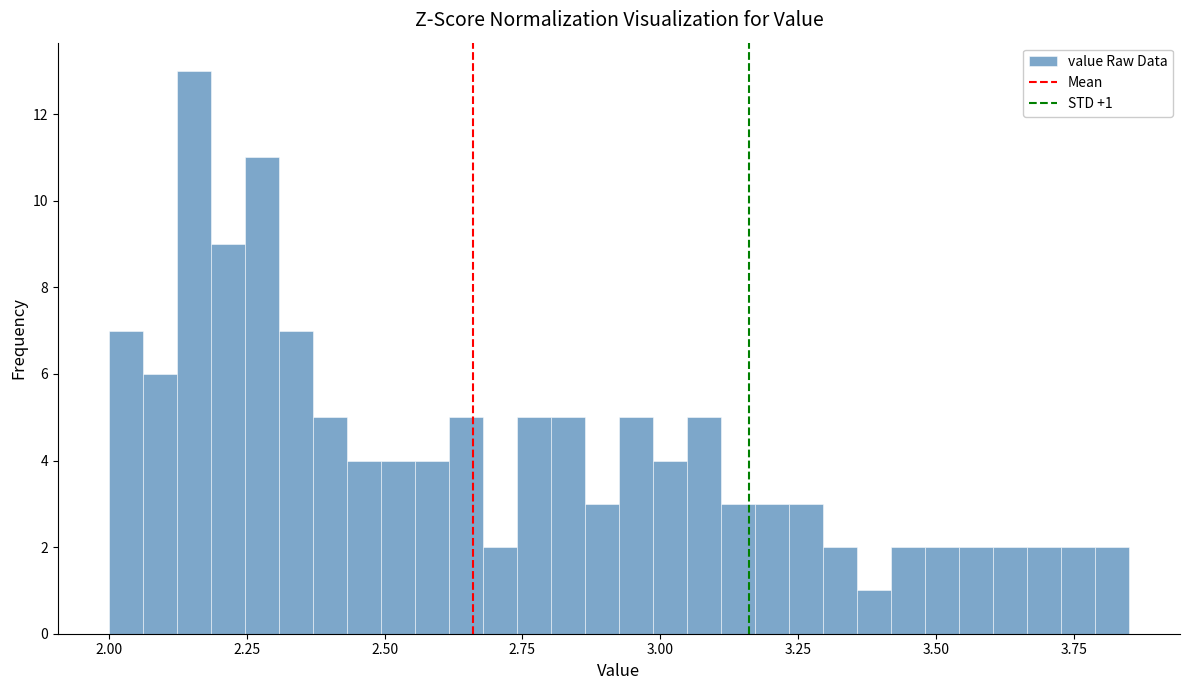

Read against the x-axis, roughly where is the centre of the tallest bar?

2.15